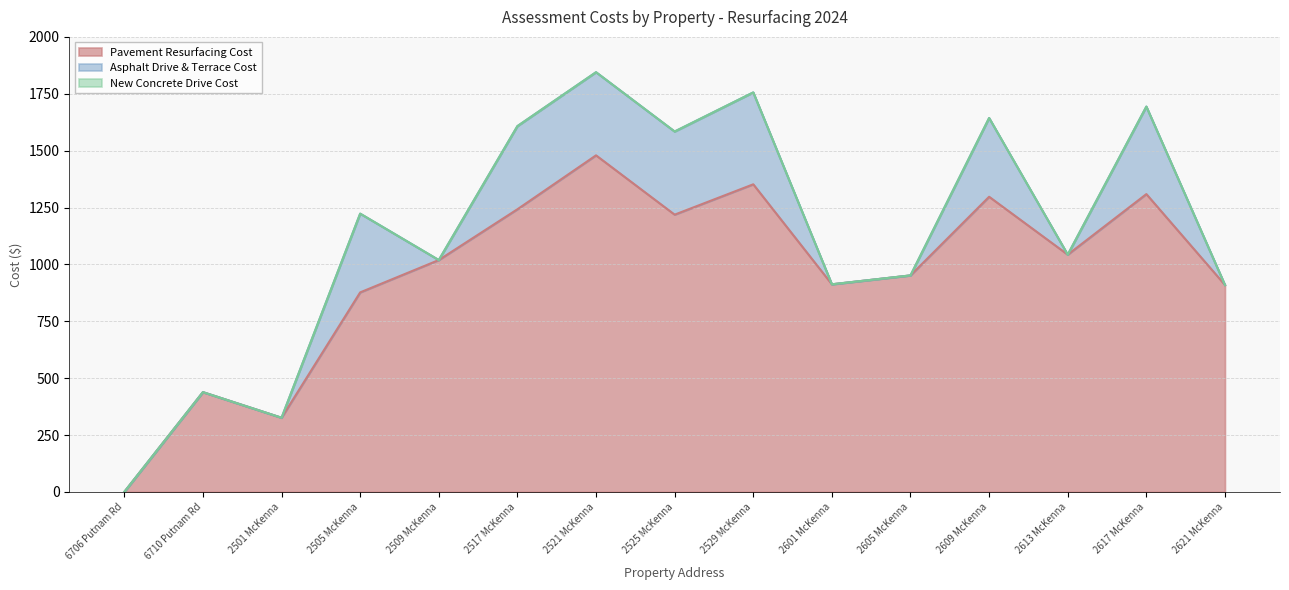

Which category has the highest value across all series?

2521 McKenna